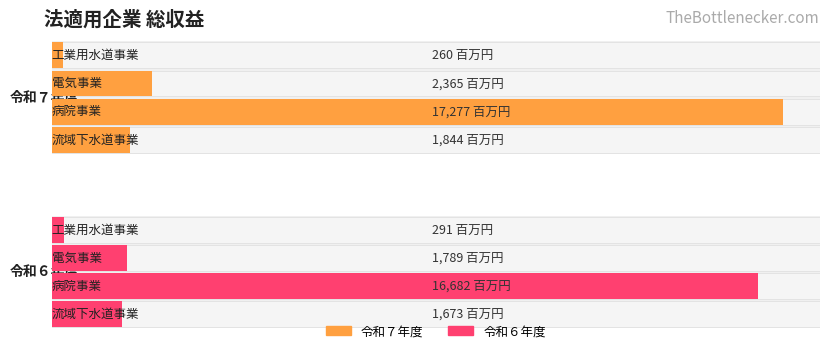

How many values in the 令和７年度 series exceed 2365?

1